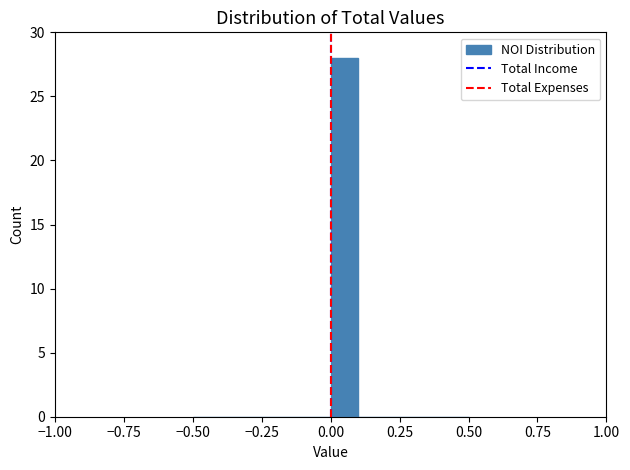

Read against the x-axis, roughly where is the centre of the tallest bar?

0.05